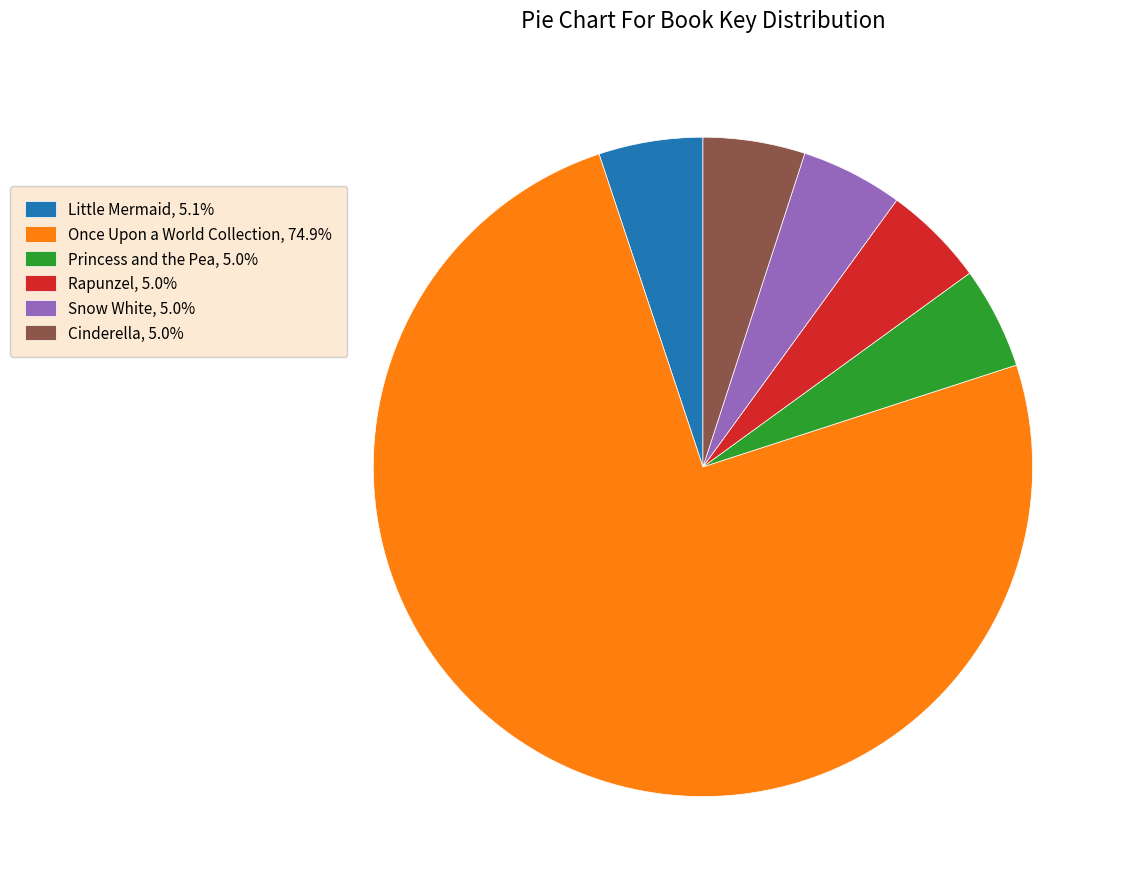

Does any single category account for the majority?

Yes